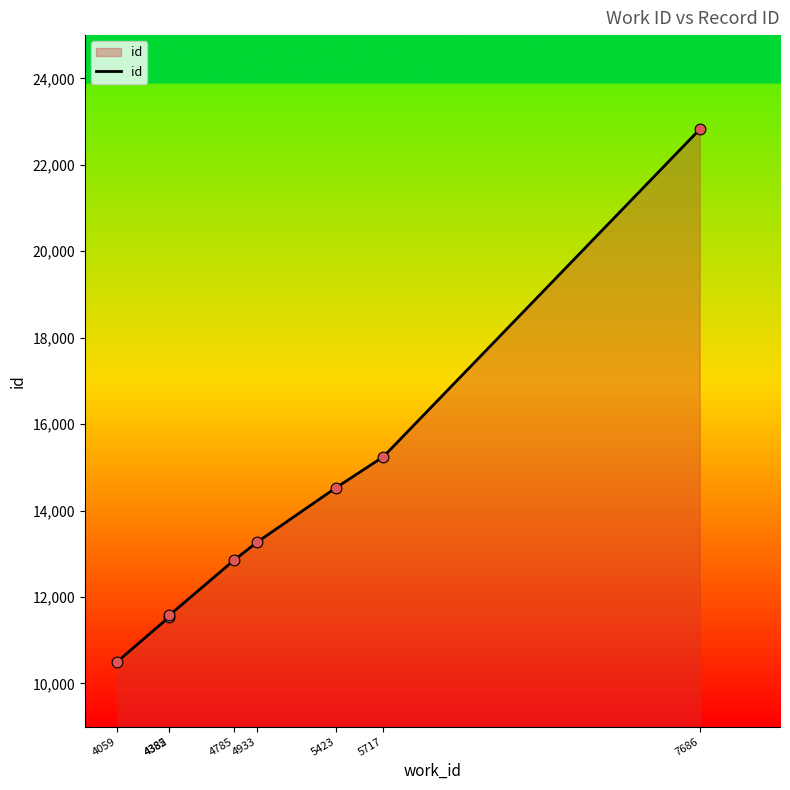

Which has a higher value, 4933 or 4059?

4933